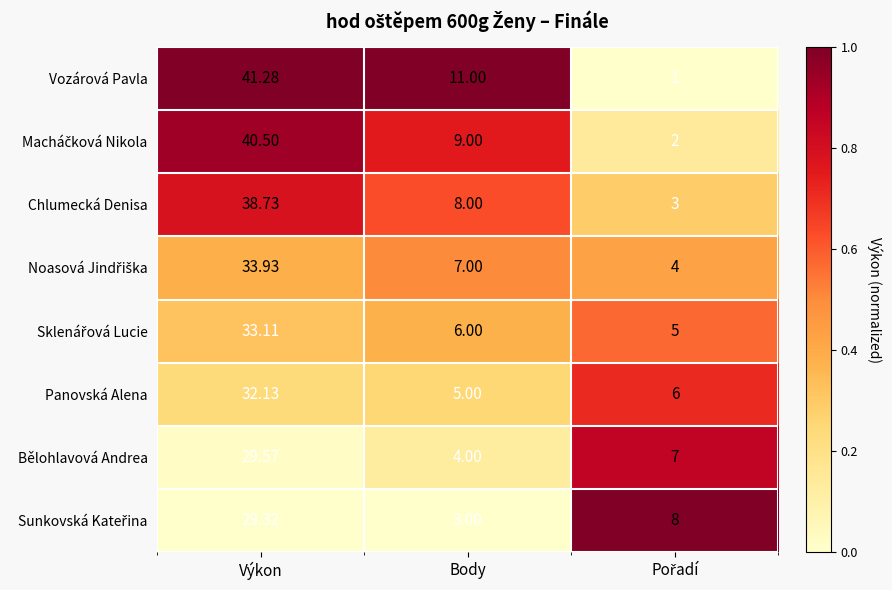

Where does the Bělohlavová Andrea series first go above 7?

Výkon